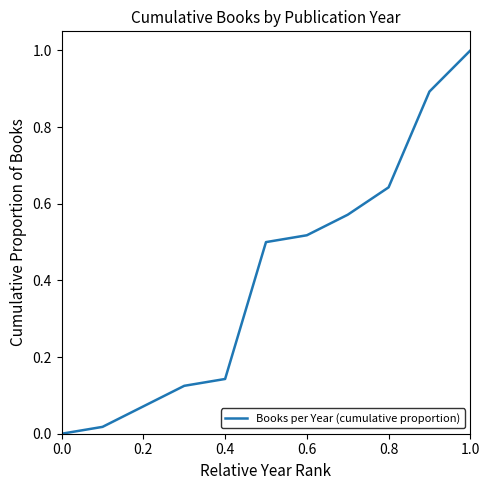

What is the maximum value shown in the chart?

1.0